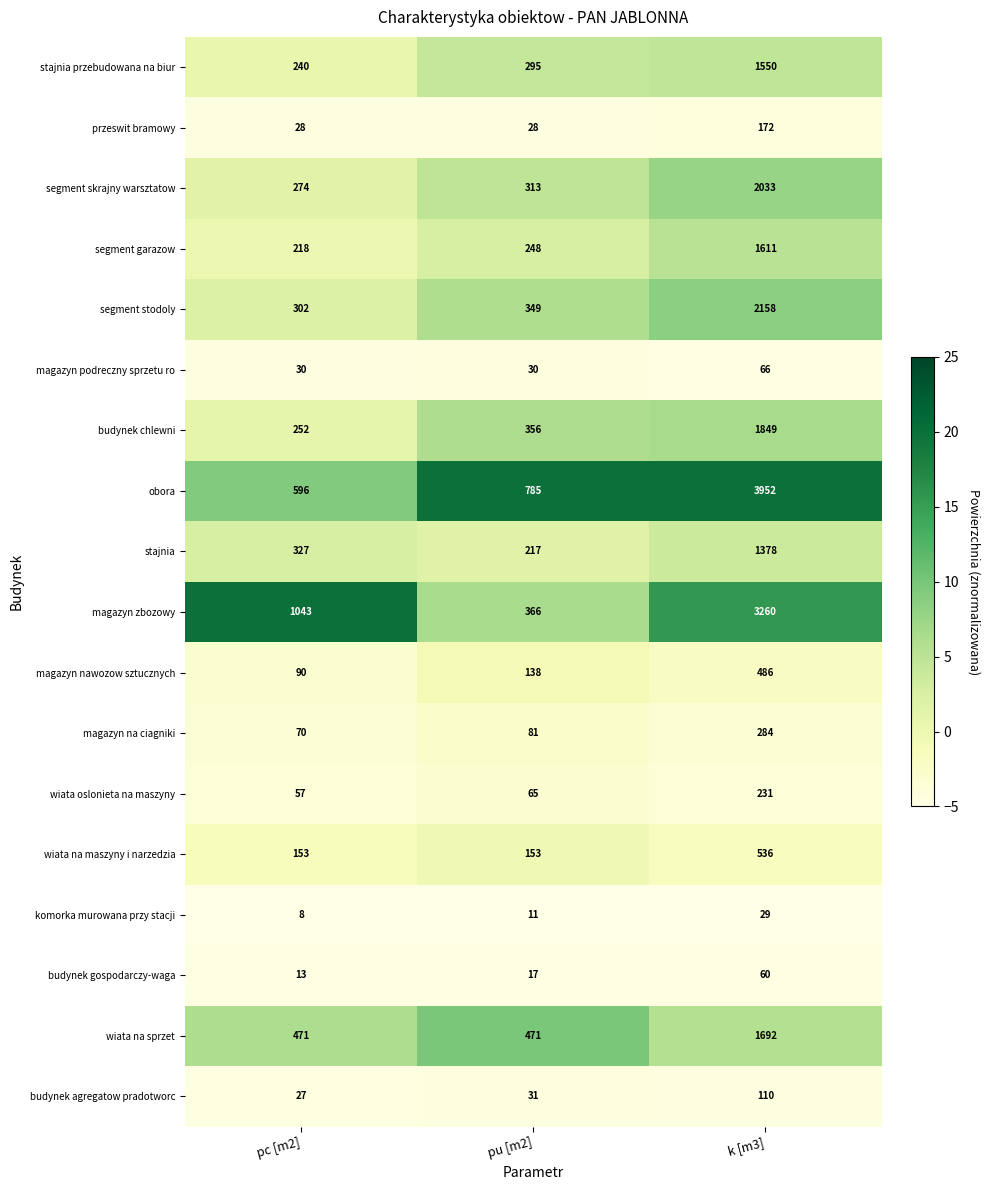

The magazyn nawozow sztucznych series shows 138 at pu [m2]. True or false?

True